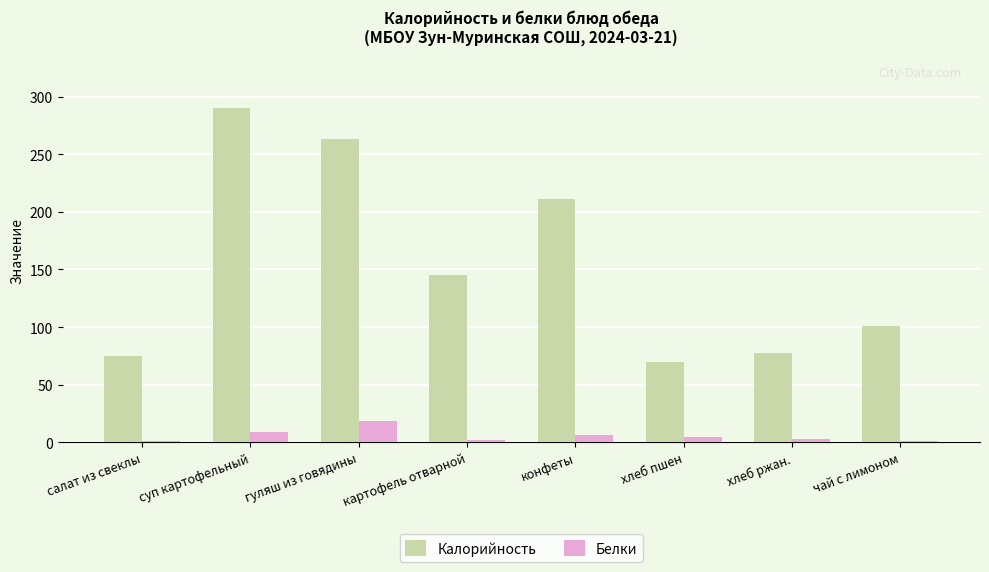

What is the sum of all Белки values?

45.4